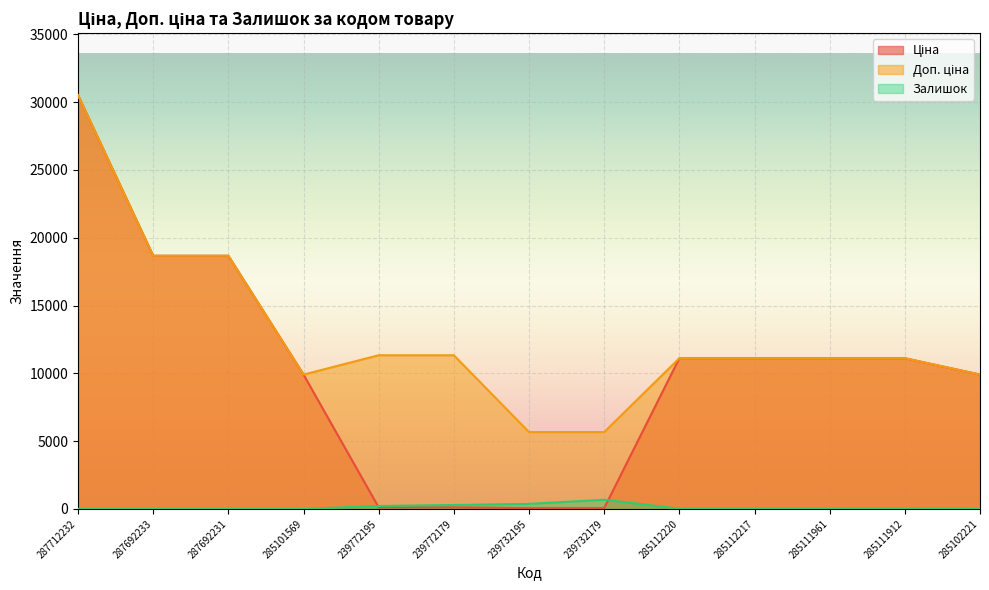

Where does the Залишок series first go above 17?

239772195